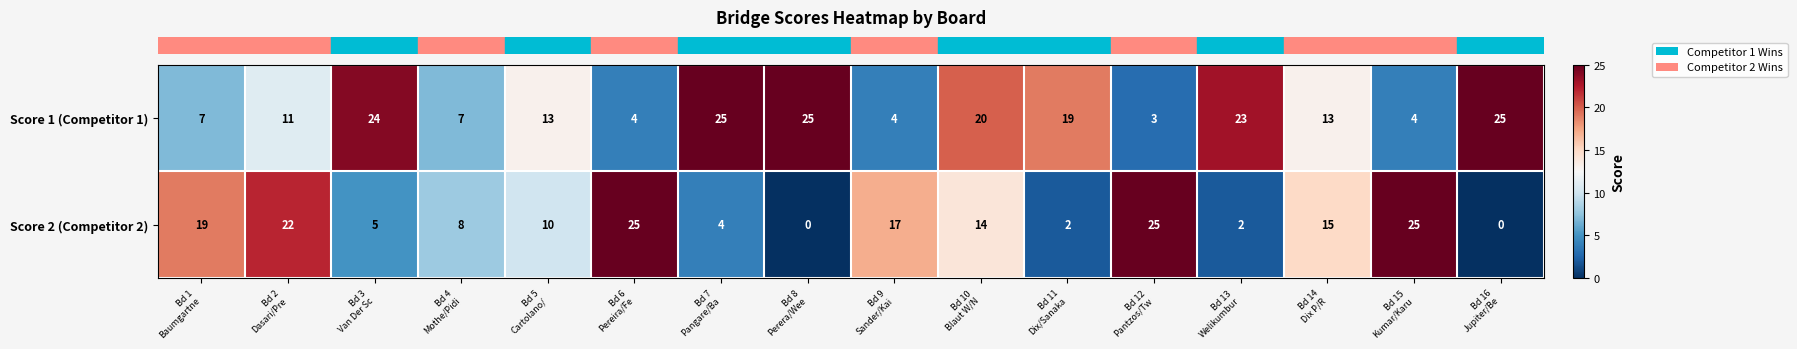

What is the maximum value shown in the chart?

25